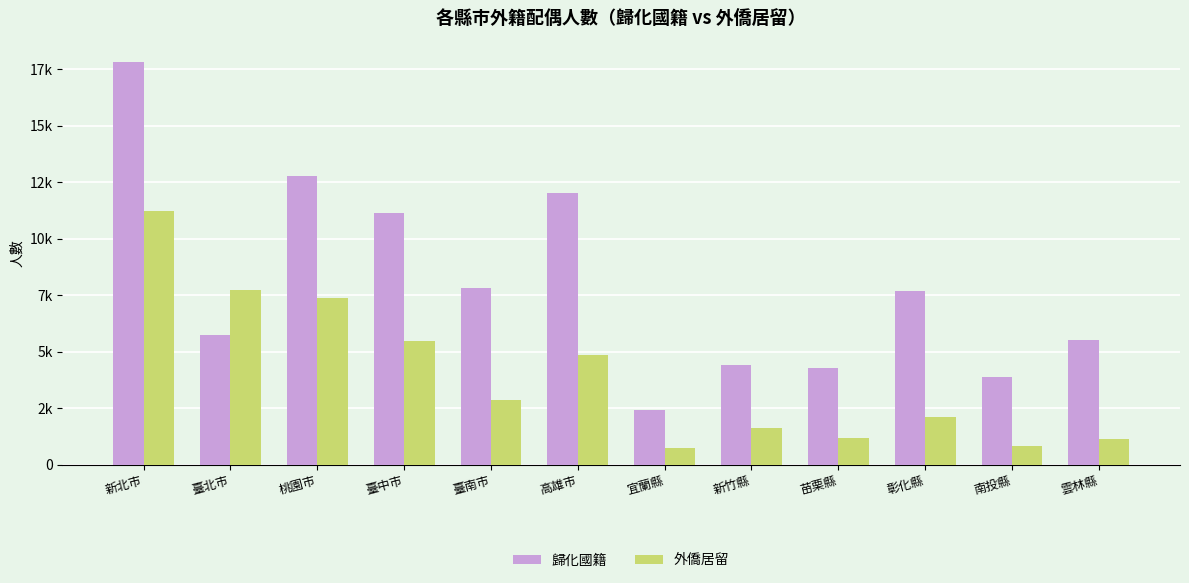

Reading right to left, list all the values displayed in this chart.

歸化國籍: 雲林縣=5531	南投縣=3884	彰化縣=7696	苗栗縣=4305	新竹縣=4411	宜蘭縣=2427	高雄市=12018	臺南市=7846	臺中市=11153	桃園市=12760	臺北市=5752	新北市=17836
外僑居留: 雲林縣=1159	南投縣=825	彰化縣=2128	苗栗縣=1192	新竹縣=1628	宜蘭縣=731	高雄市=4876	臺南市=2873	臺中市=5480	桃園市=7394	臺北市=7738	新北市=11249